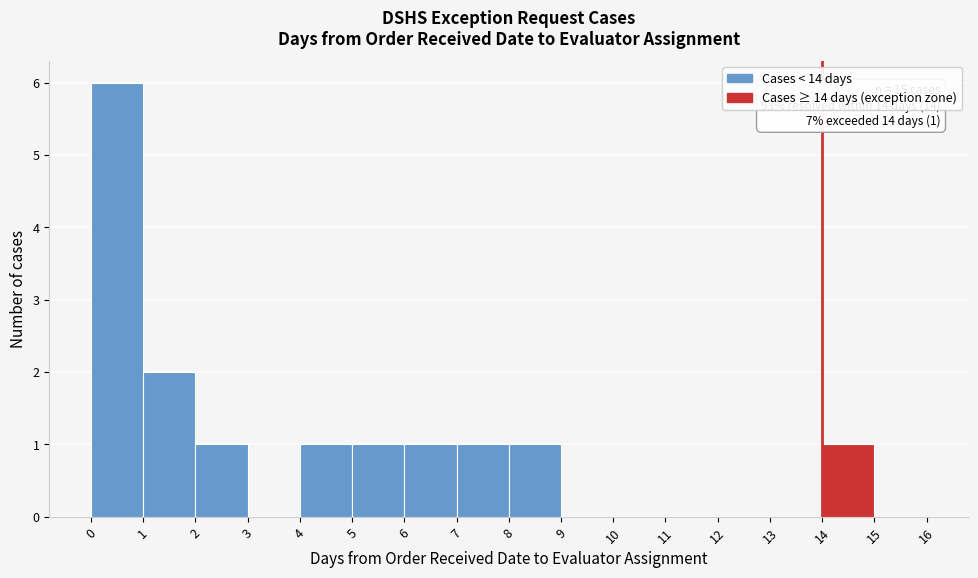

Which range on the x-axis has the tallest bar?

0 to 1